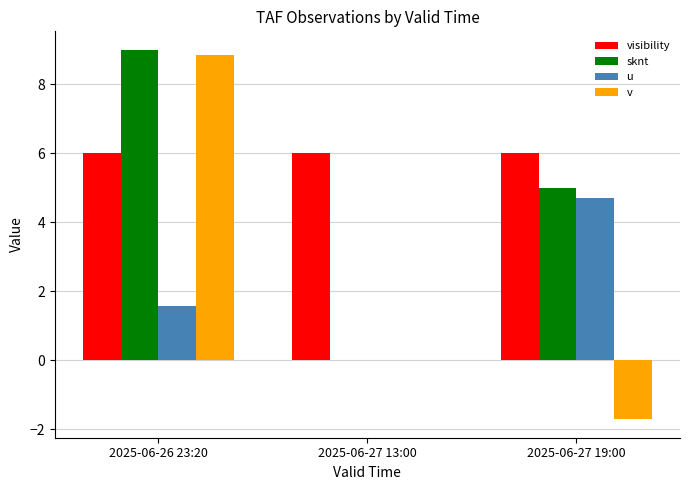

The v series shows -1.7 at 2025-06-27 19:00. True or false?

True